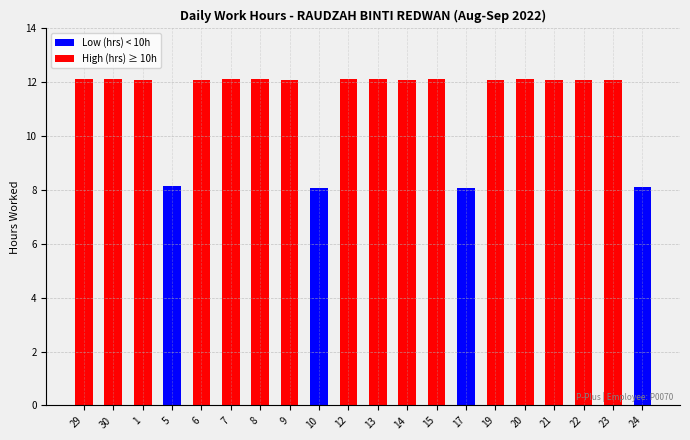

What is the maximum value for High (hrs)?

12.1